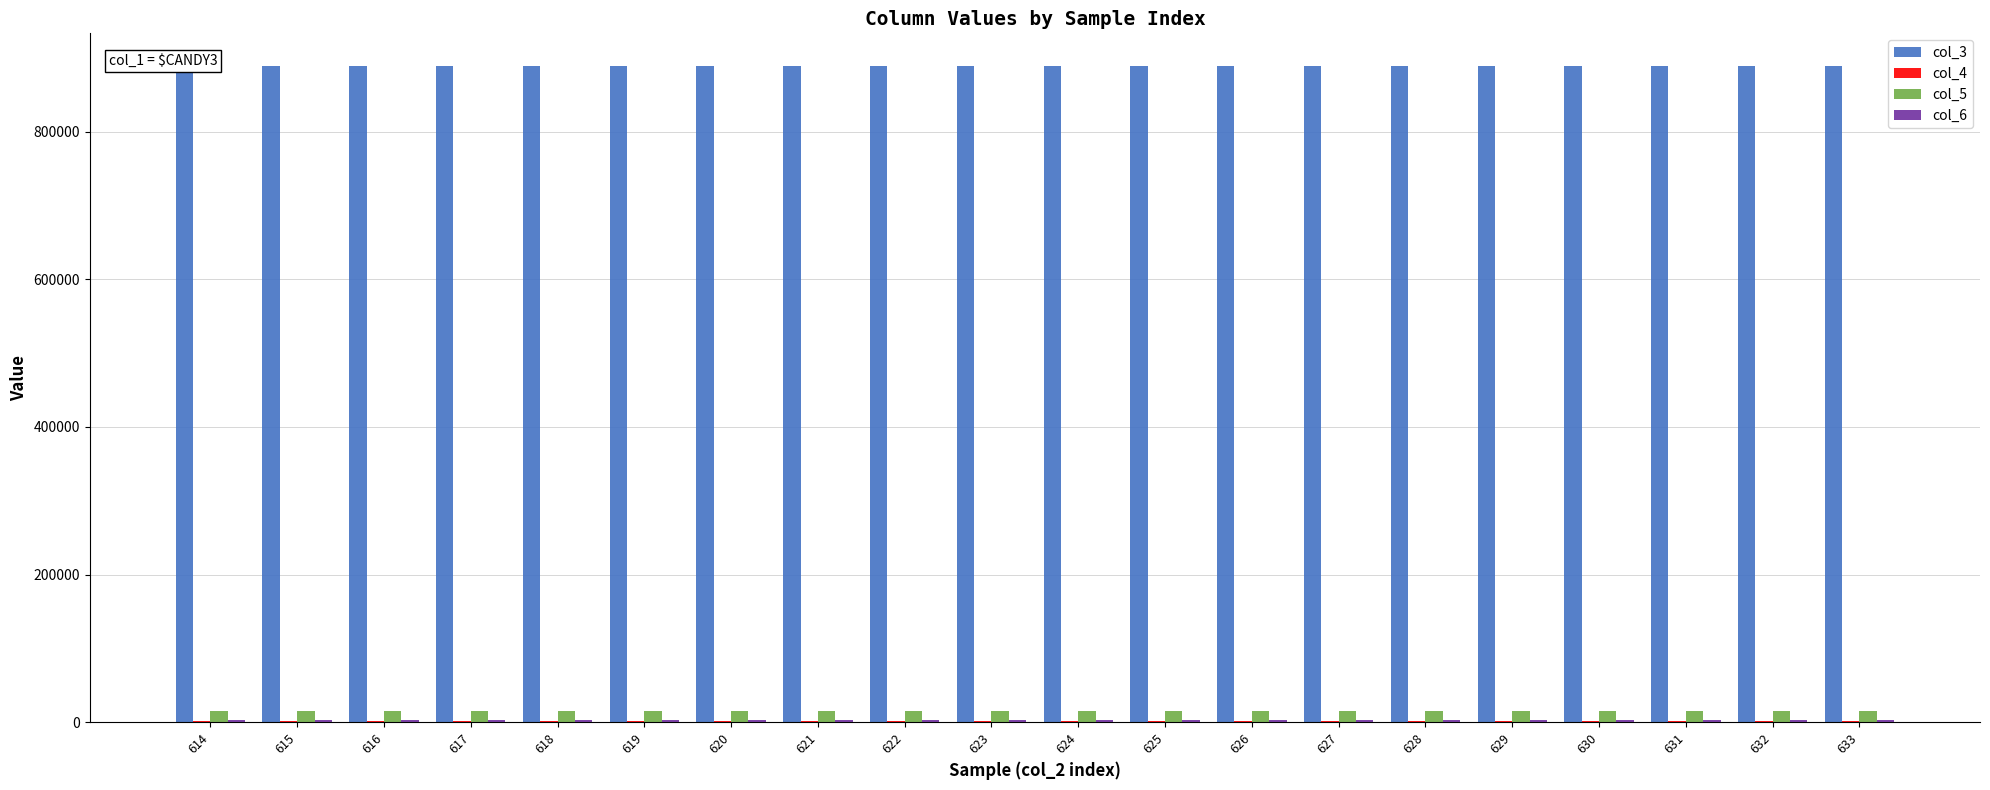

Read the col_6 value at 616, to the nearest 50.

2950